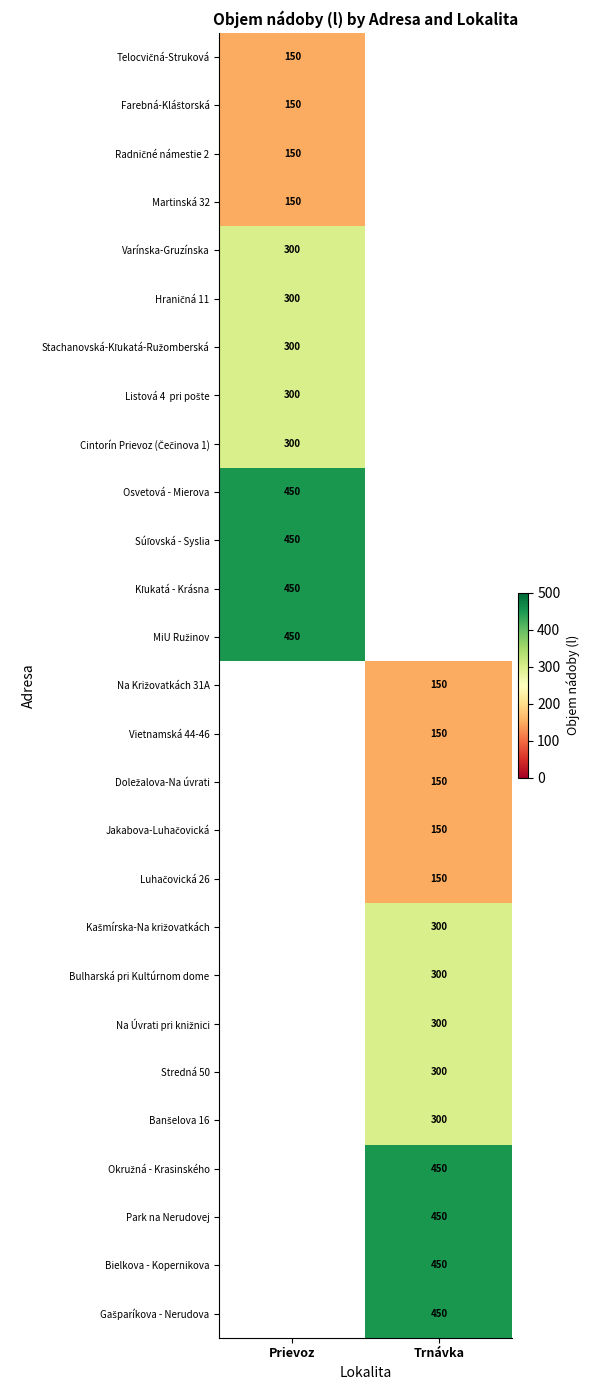

The Vietnamská 44-46 series shows 150 at Trnávka. True or false?

True